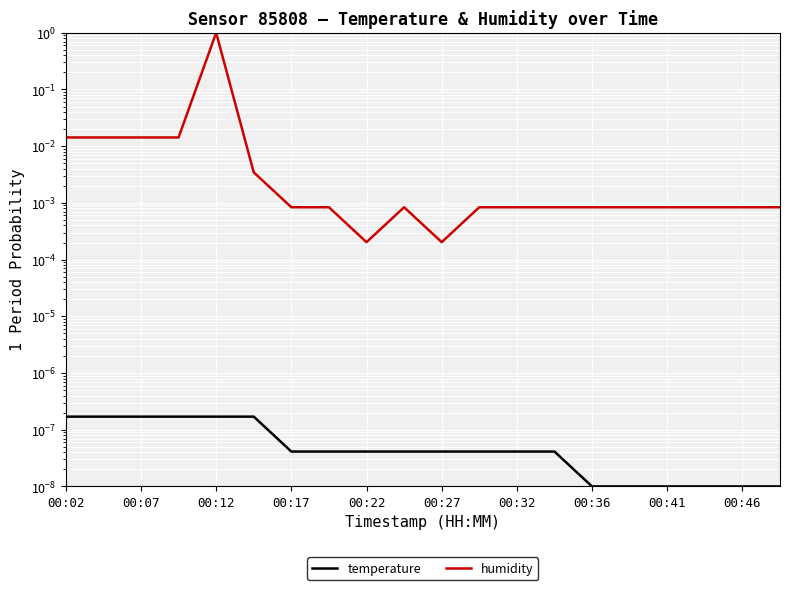

Between 00:32 and 00:07, which is larger?

00:07